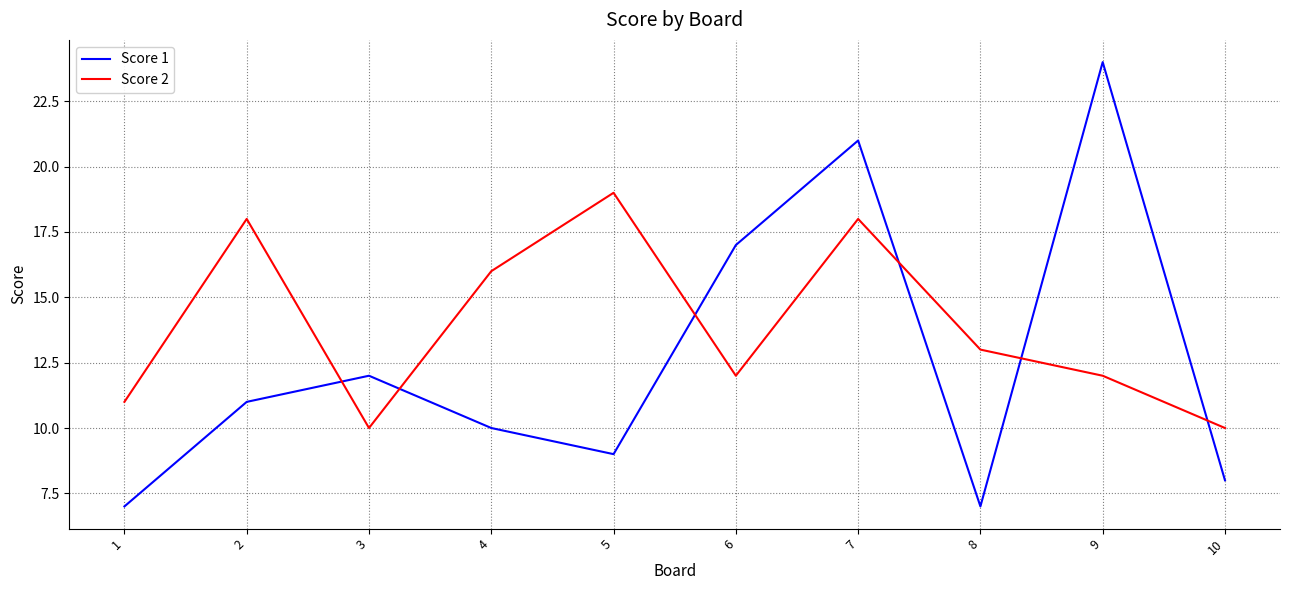

Between 1 and 7, which series saw the biggest shift?

Score 1